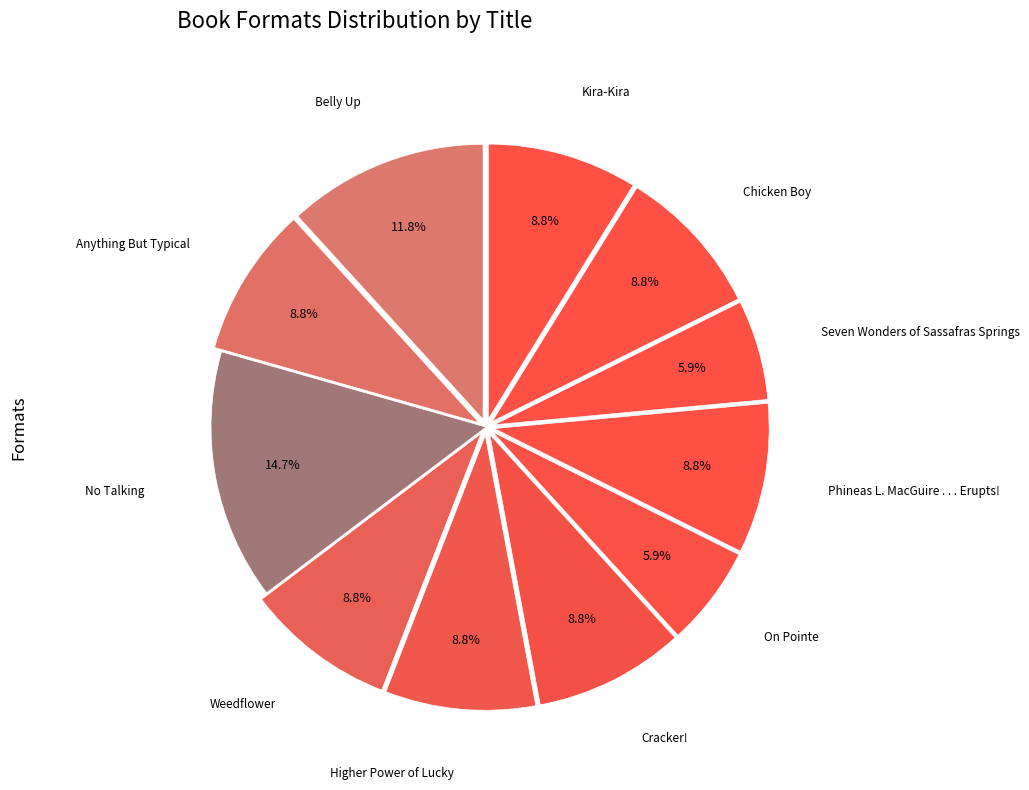

Which slice is the largest?

No Talking